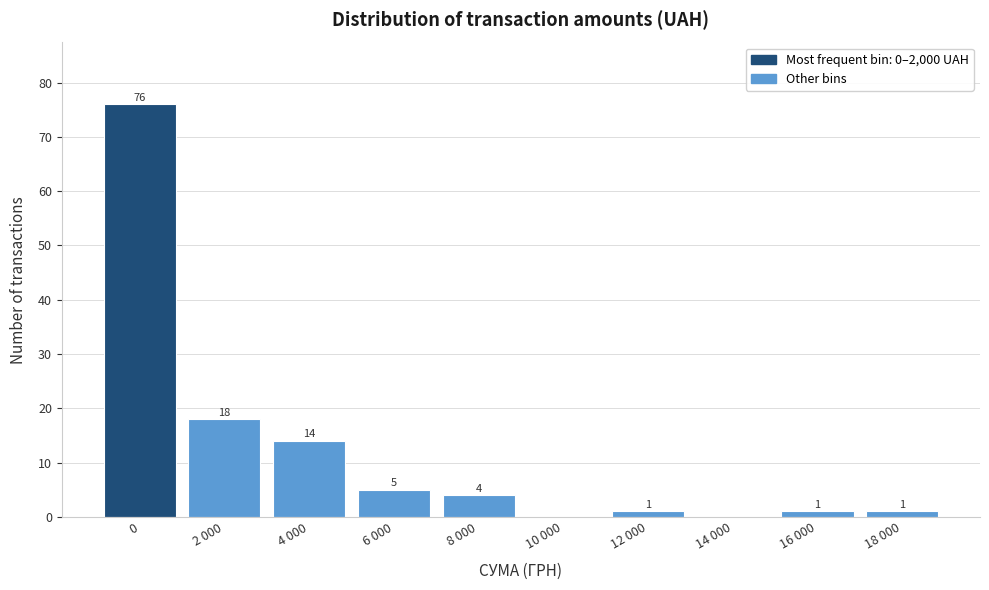

Reading left to right, list all the values displayed in this chart.

0=76	2 000=18	4 000=14	6 000=5	8 000=4	10 000=0	12 000=1	14 000=0	16 000=1	18 000=1